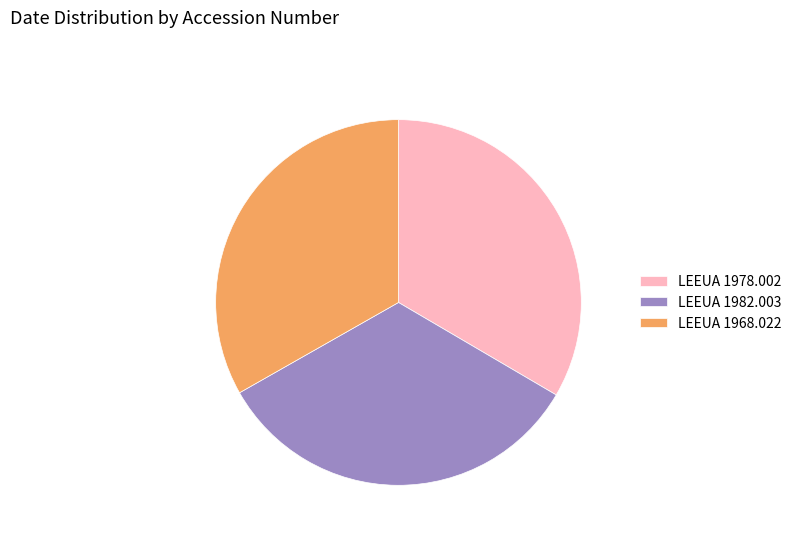

Combined, do LEEUA 1978.002 and LEEUA 1982.003 account for over 50%?

Yes